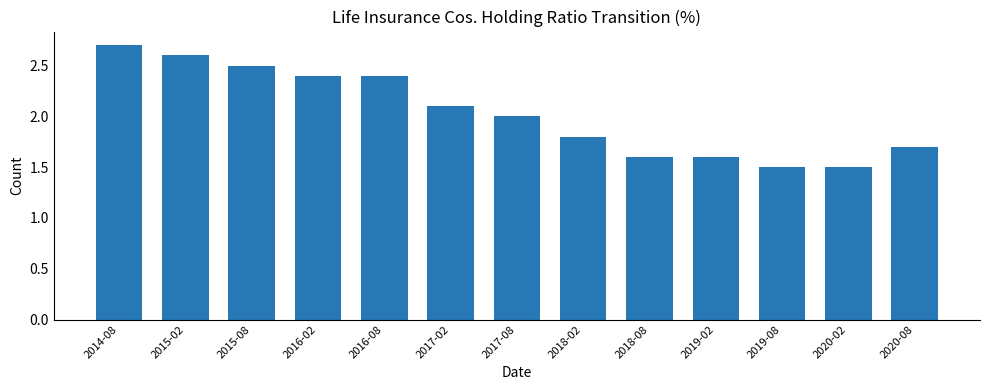

Is it true that the value at 2017-02 is 2.1?

True